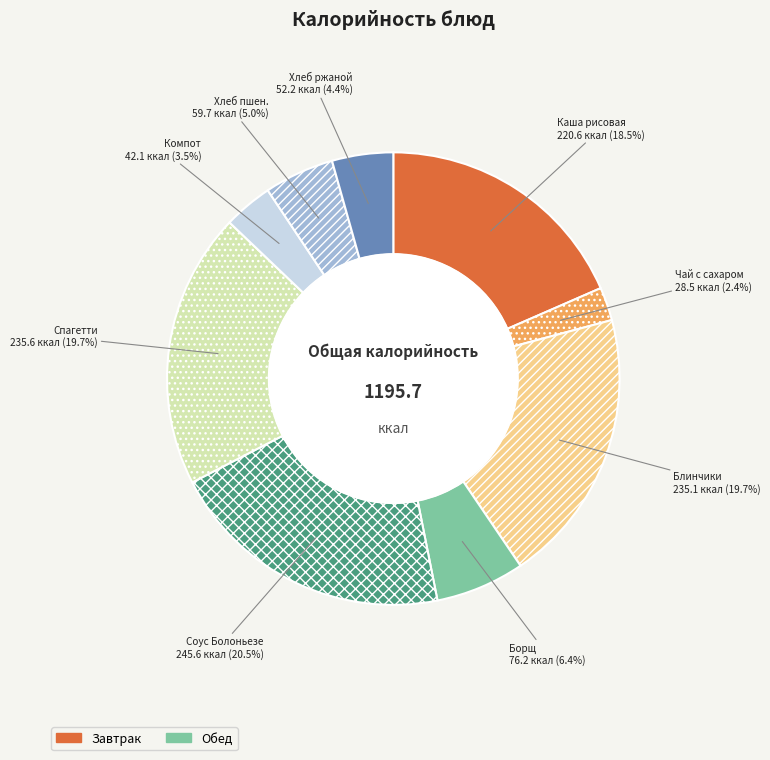

Is there a majority slice in this chart?

No